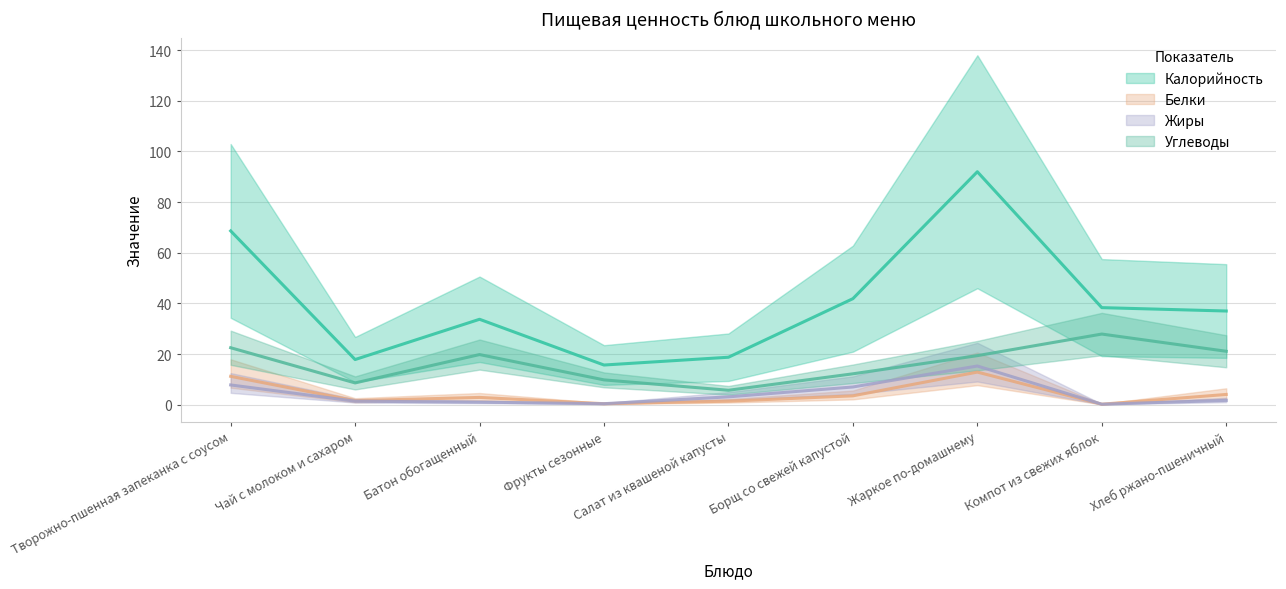

How many data points in Углеводы are less than 19?

4